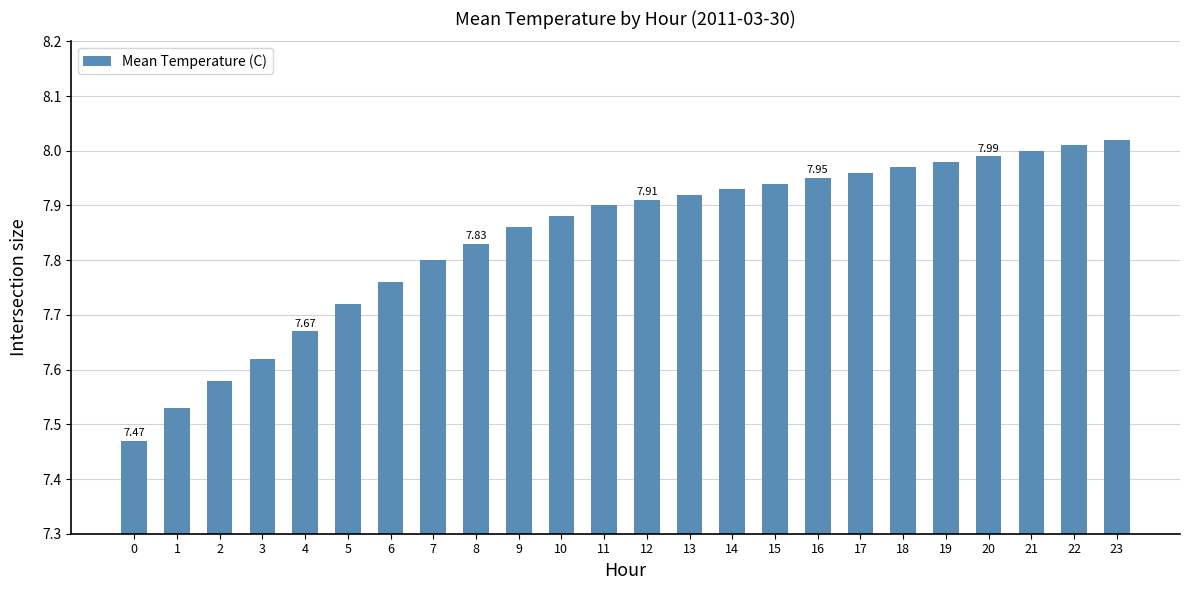

What is the sum of all values?

188.2